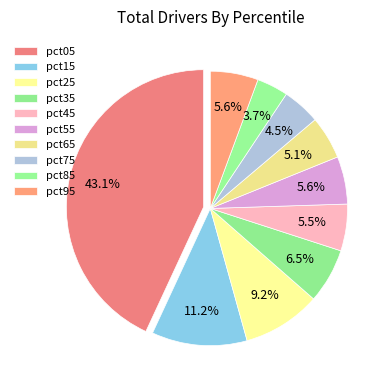

What is the smallest slice in the pie chart?

pct85